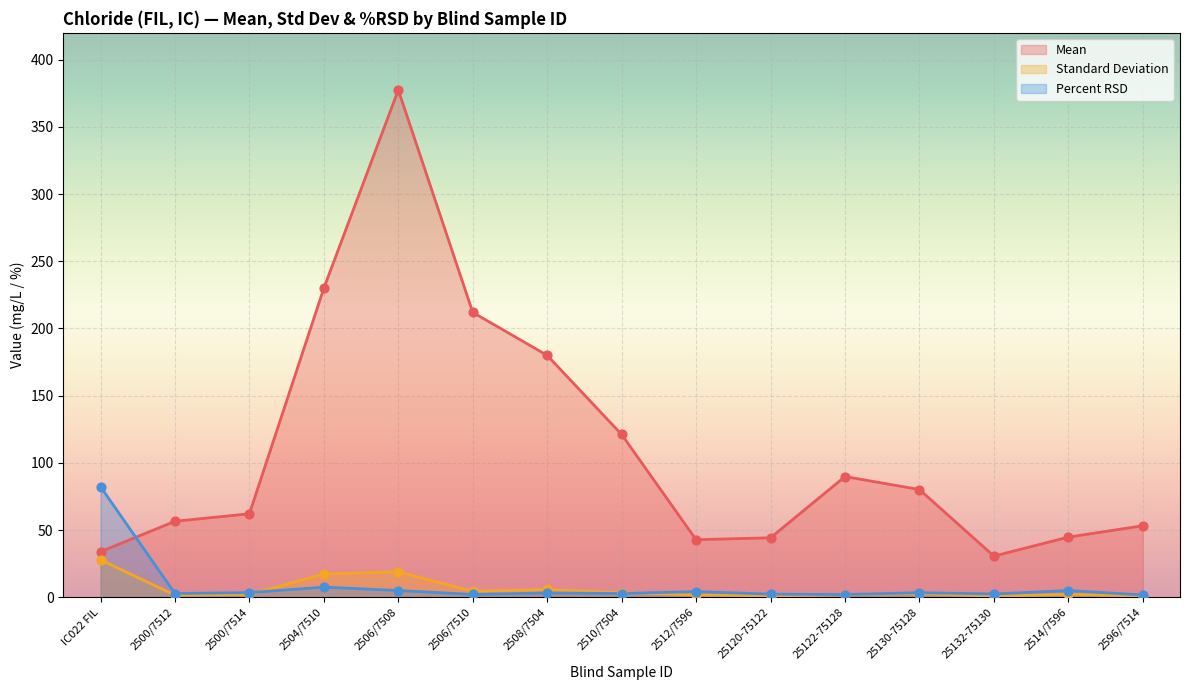

At which category is the sum across all series the highest?

2506/7508